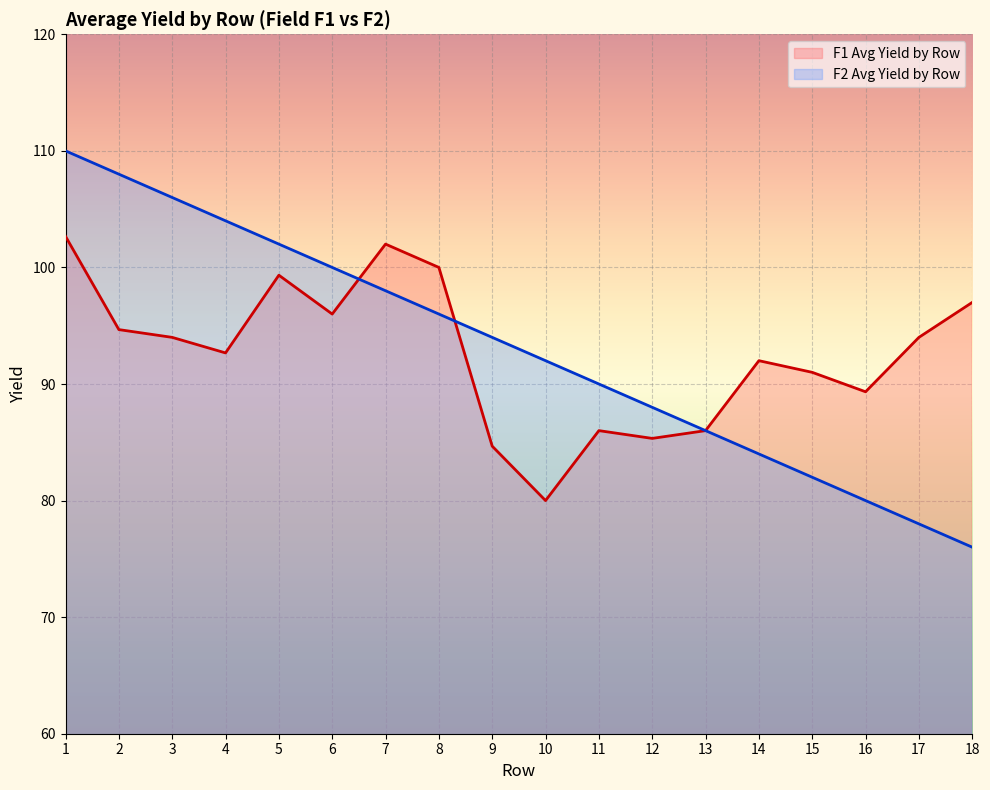

Where is the first local maximum for F1 Avg Yield by Row?

5